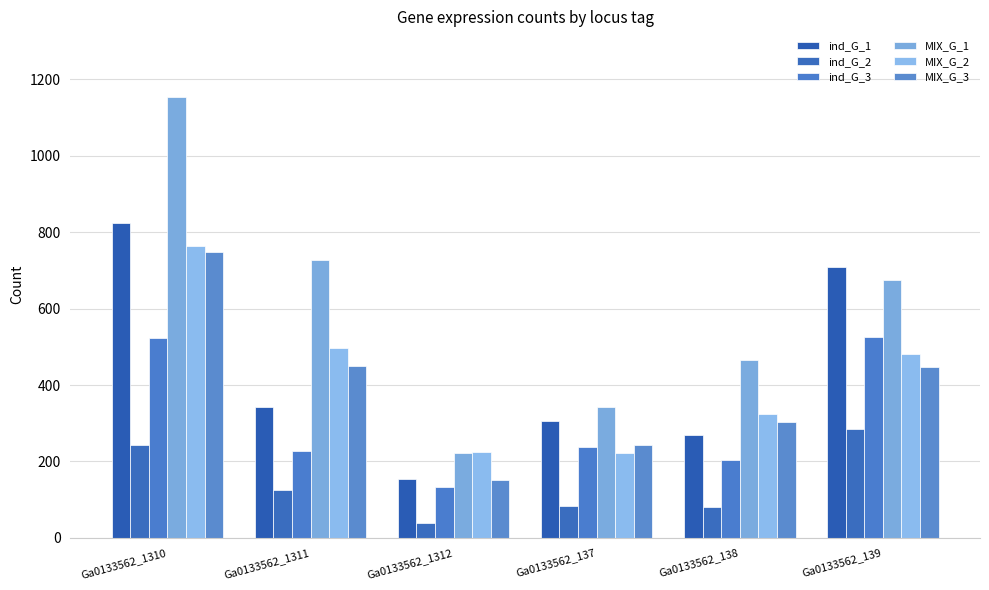

Rank the series by their maximum value, from highest to lowest.

MIX_G_1, ind_G_1, MIX_G_2, MIX_G_3, ind_G_3, ind_G_2